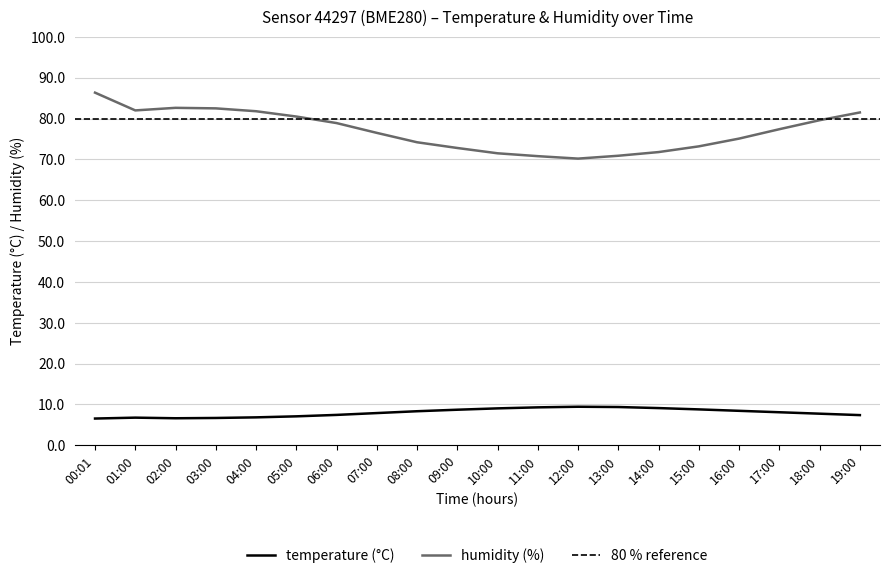

The value of temperature at 07:00 is 7.9. True or false?

True